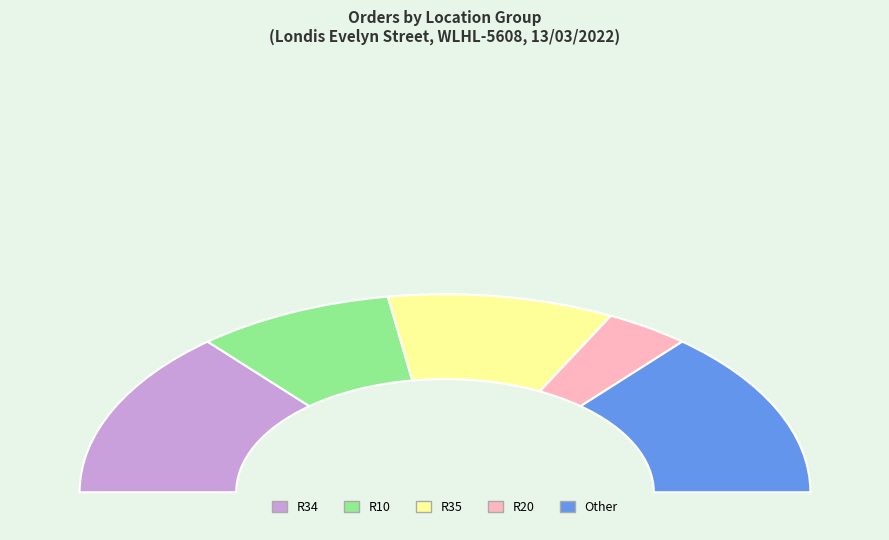

The R10 slice represents 16% of the pie. True or false?

True